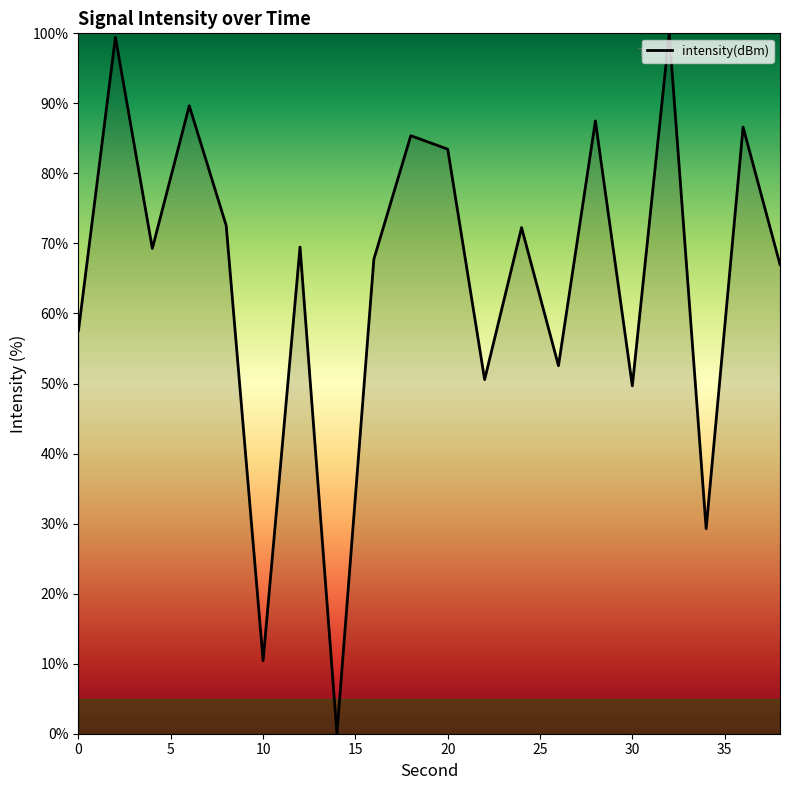

What is the greatest value displayed?

100.0